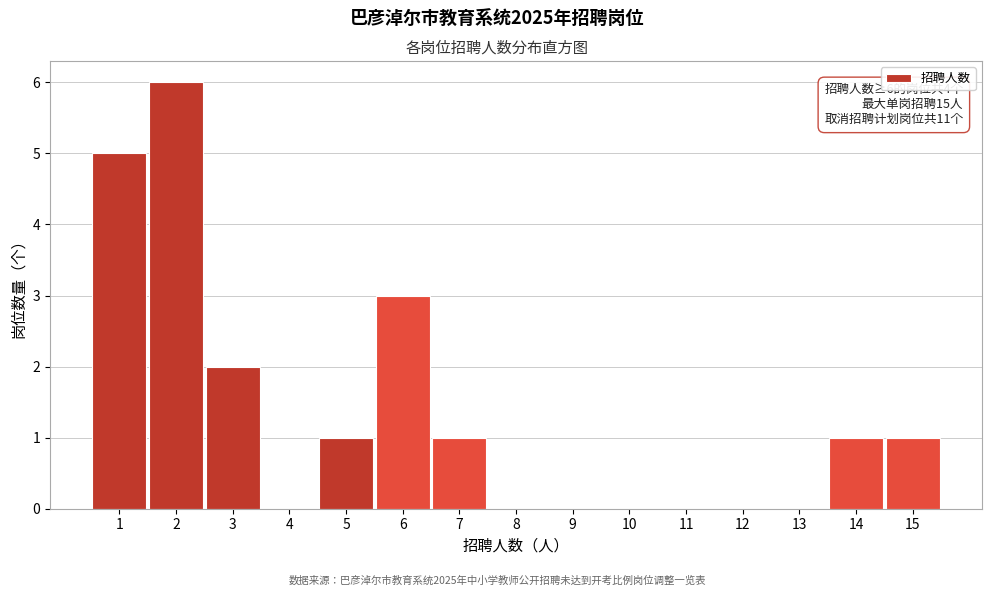

Over which range of the x-axis is the bar tallest?

1.5 to 2.5